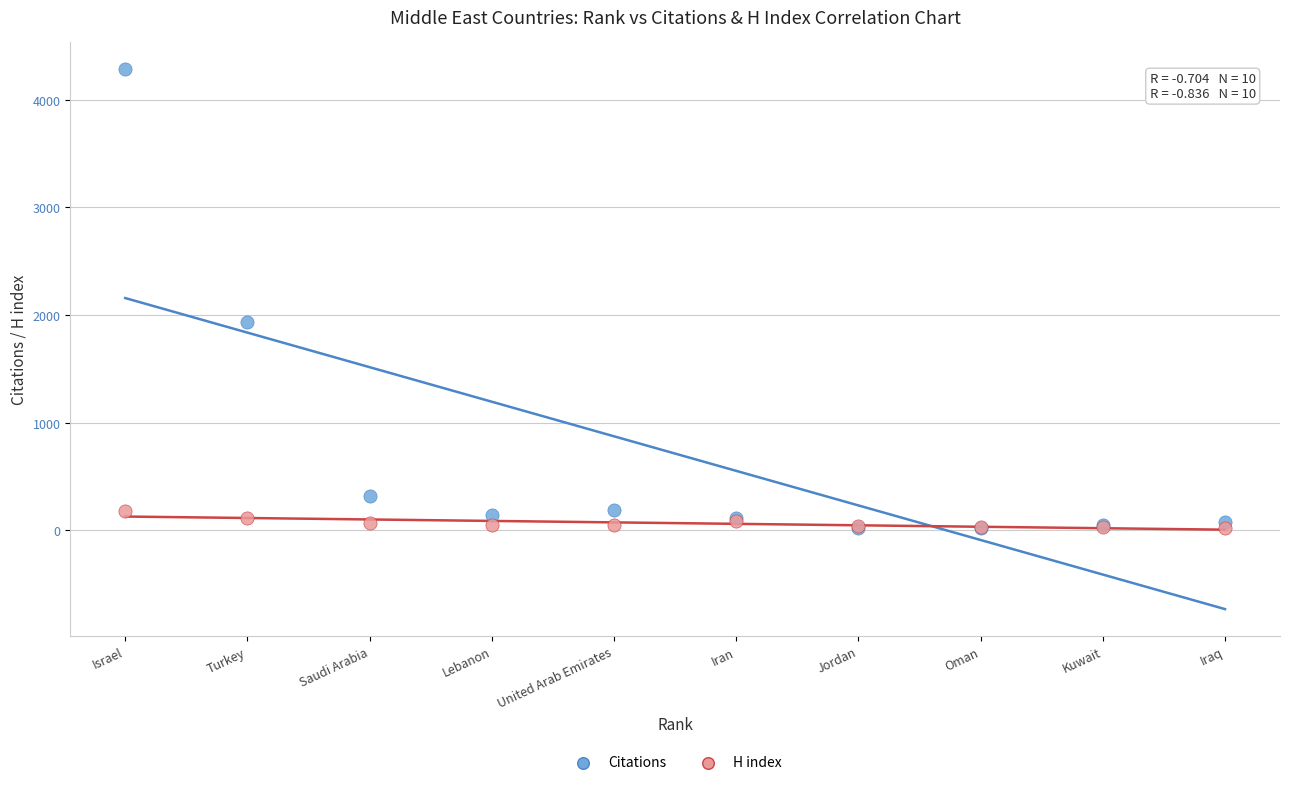

In the Citations series, what Y value is closest to 2150?

1933